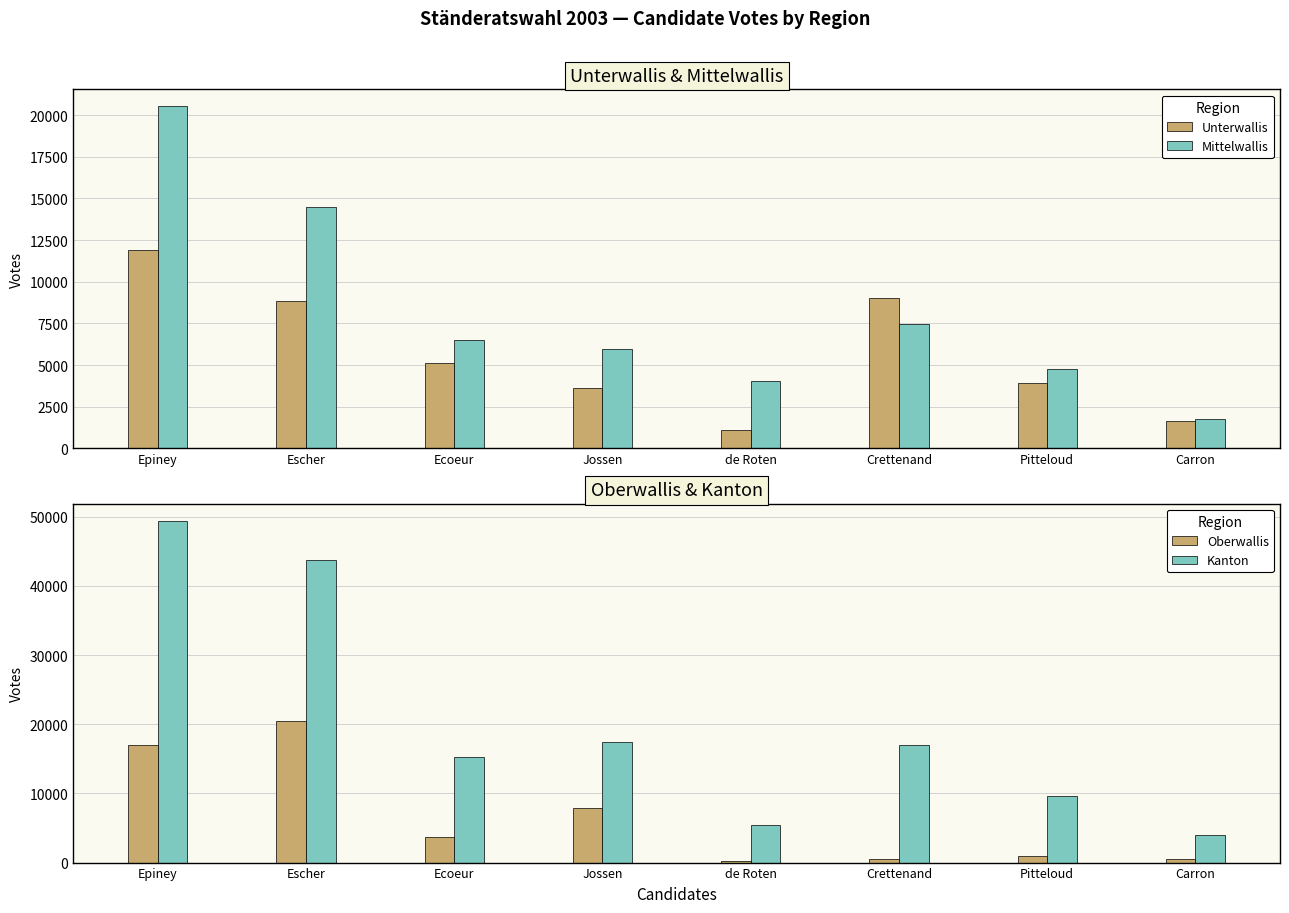

Are the bars horizontal?

No